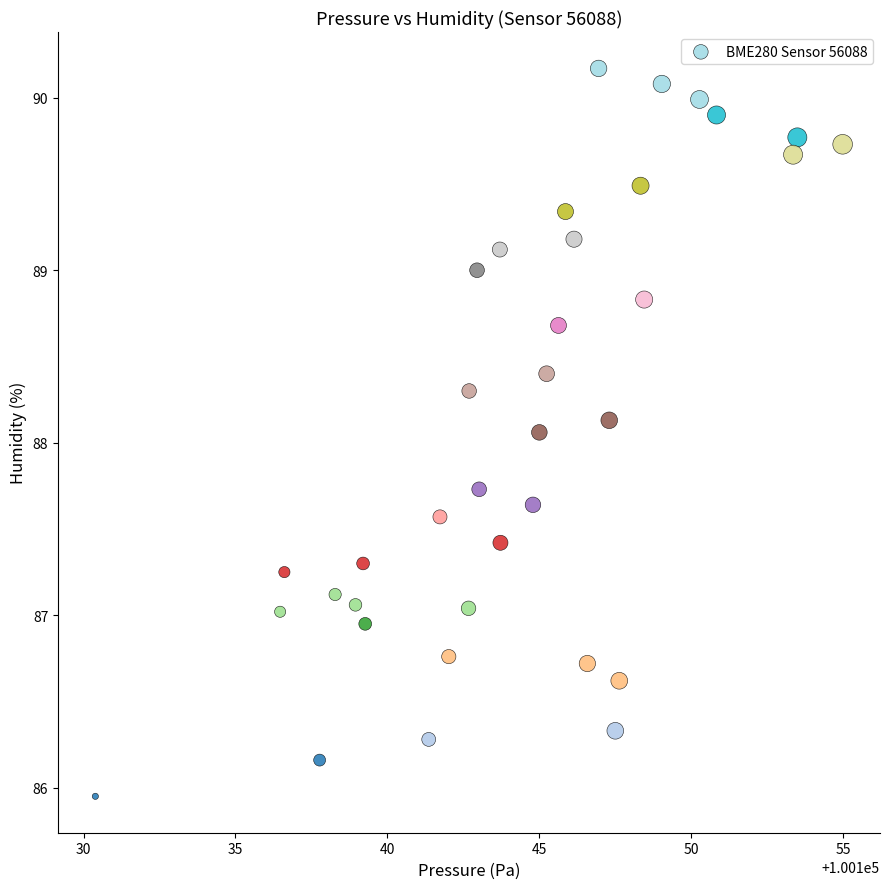

What Y value in the scatter plot is closest to 88?

88.1